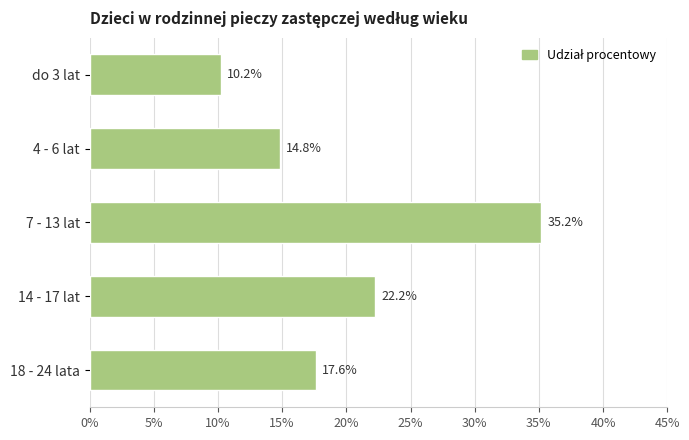

How many categories are shown in the chart?

5